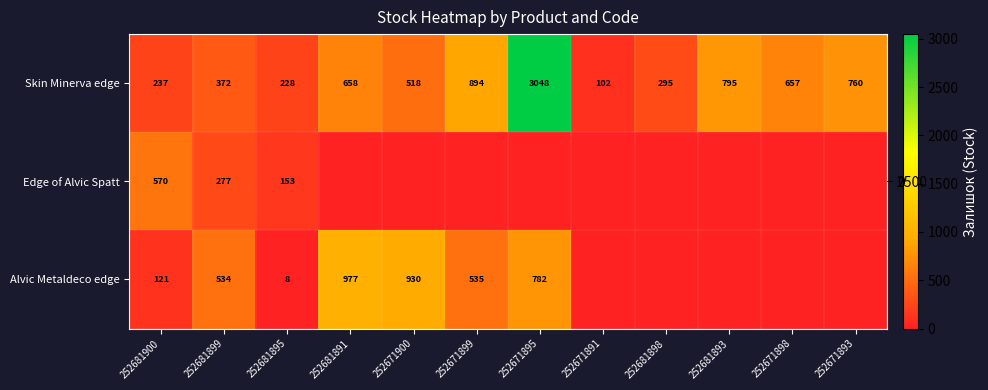

Where does the Skin Minerva edge series first go above 657?

252681891